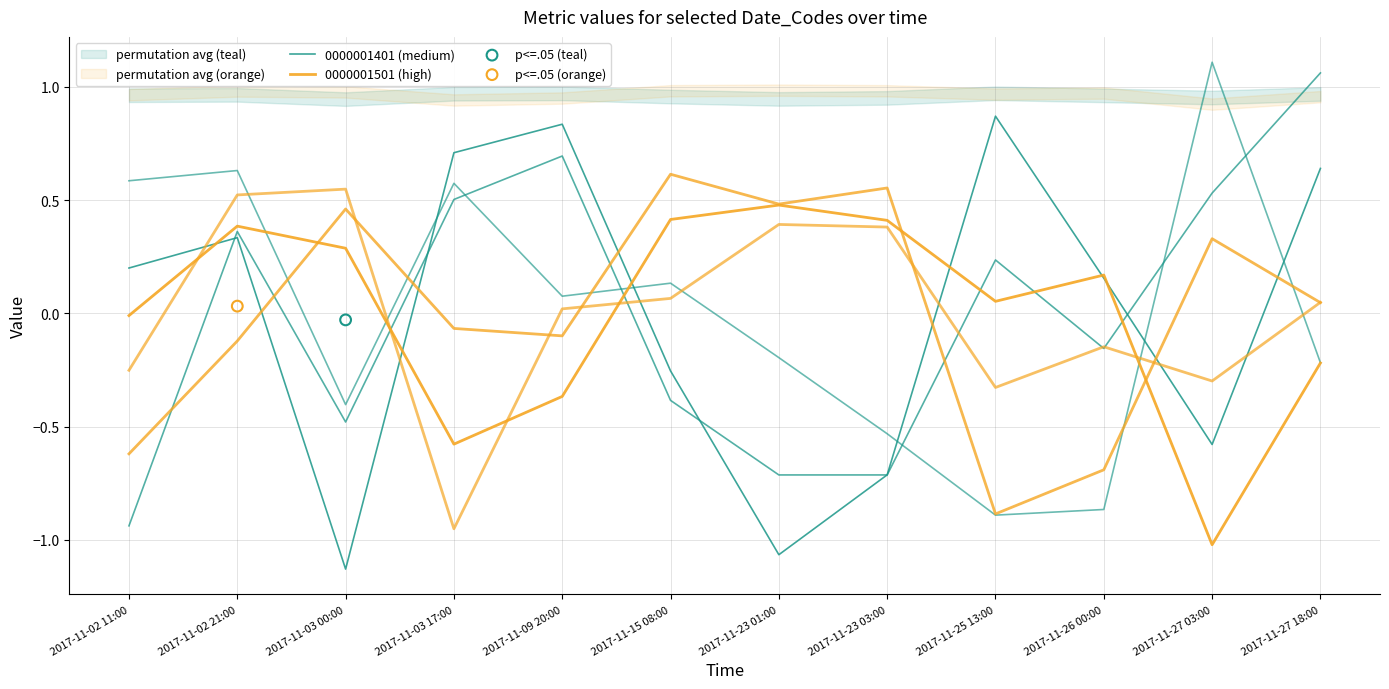

Which series contains the lowest Y value?

0000001401 (medium)